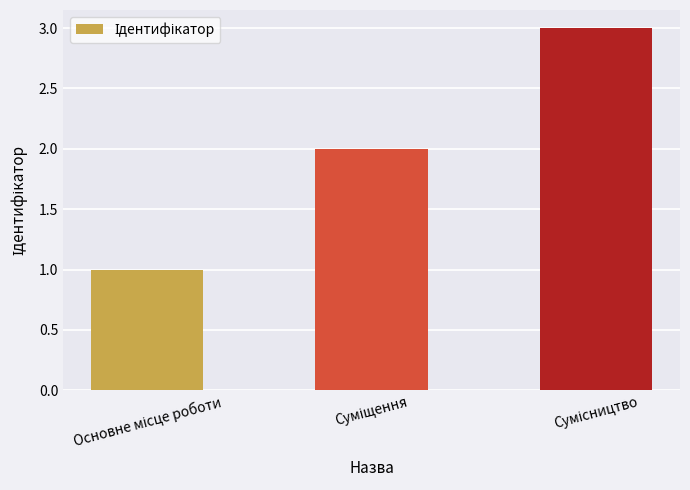

What is the greatest value displayed?

3